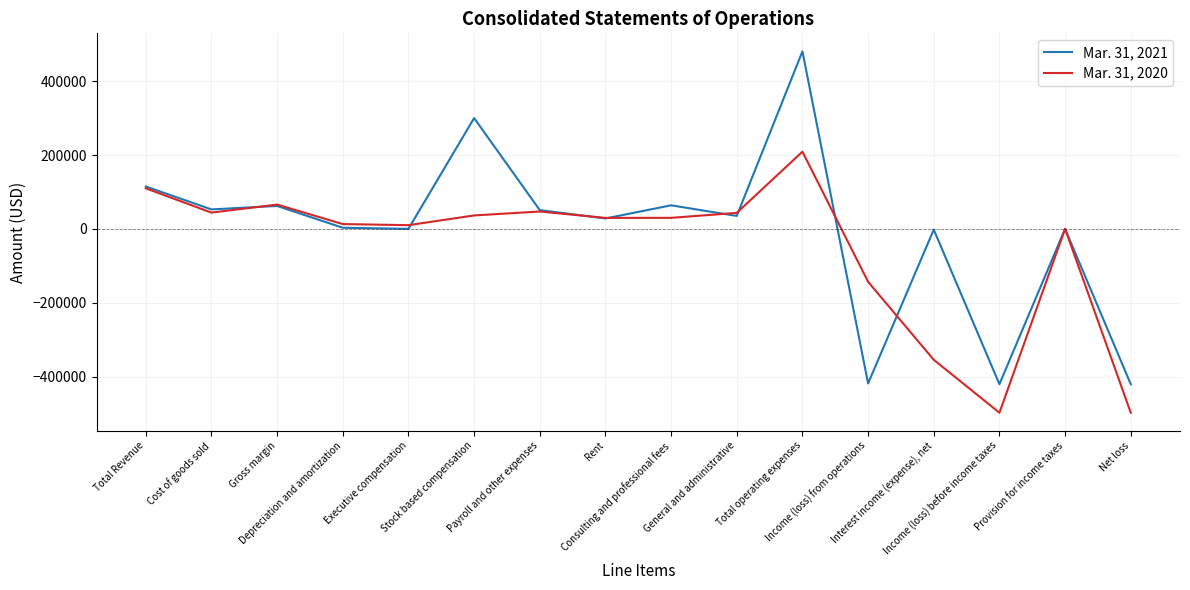

Where is the first local minimum for Mar. 31, 2021?

Cost of goods sold